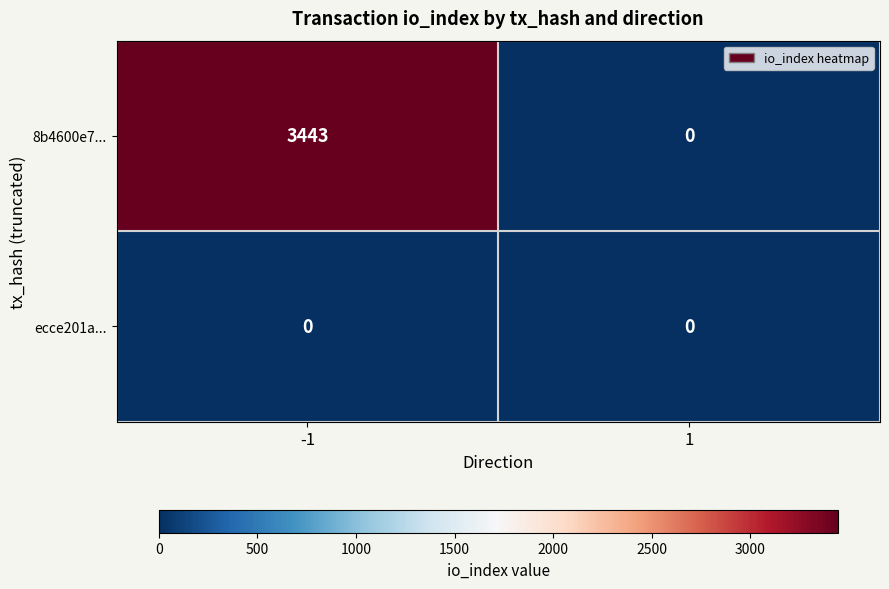

What is the sum of all 8b4600e7... values?

3443